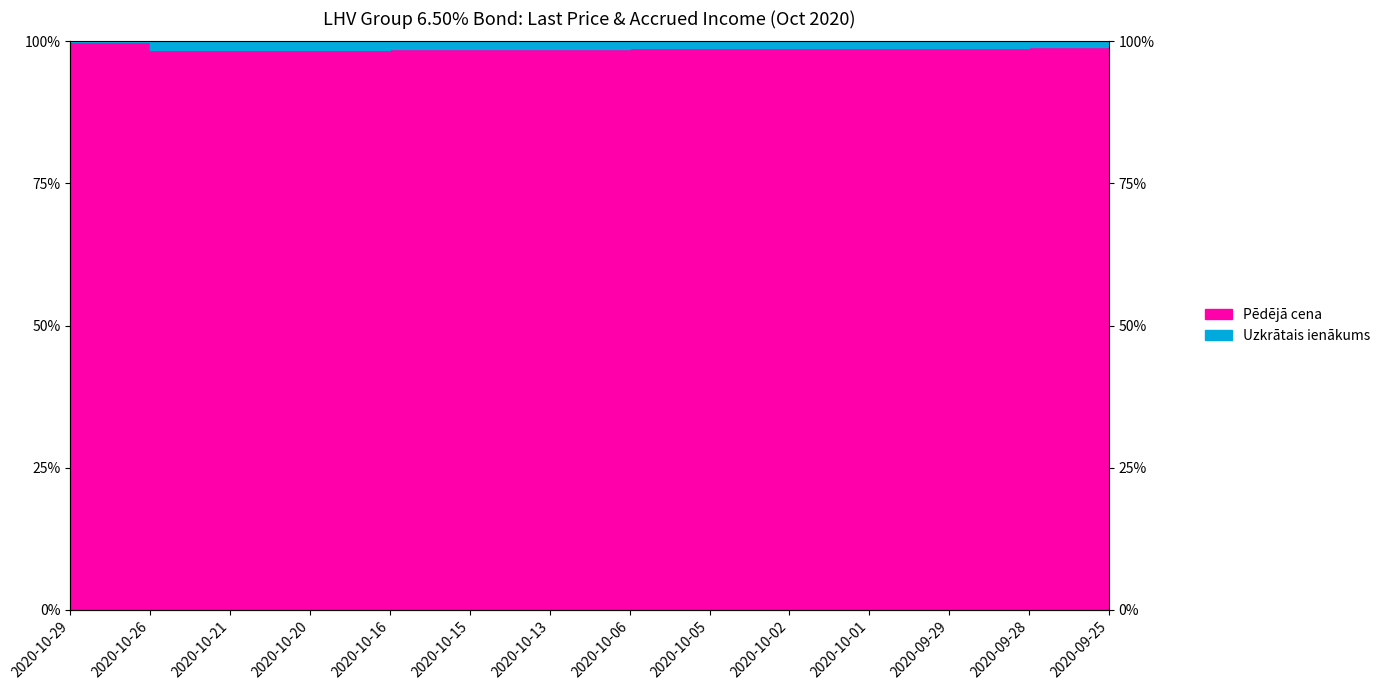

What is the maximum value shown in the chart?

99.9